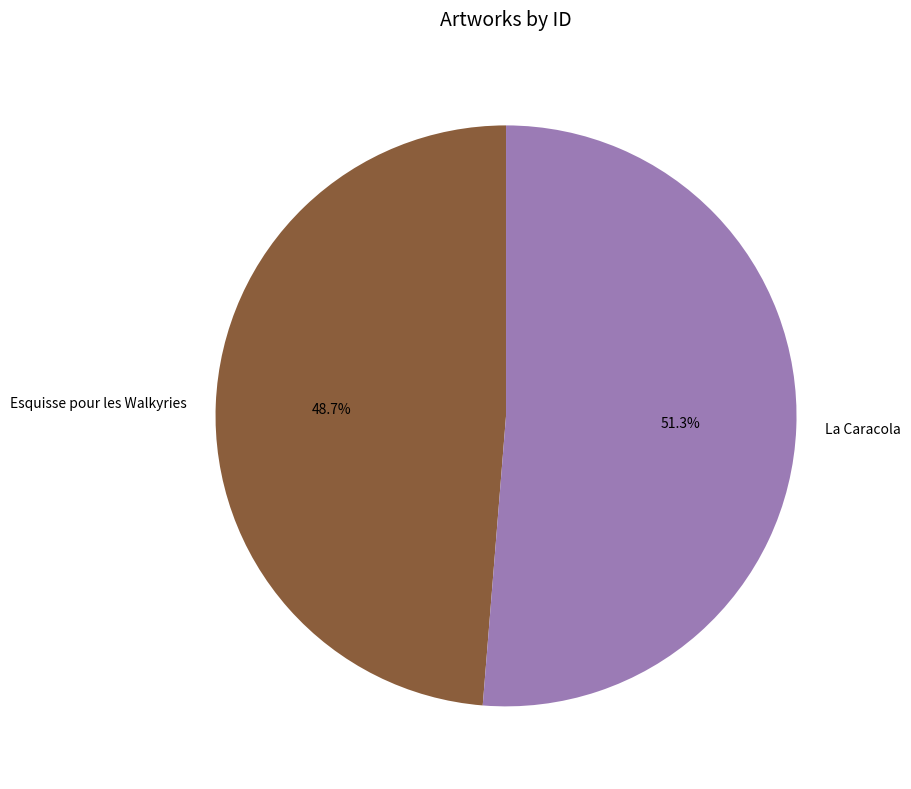

What is the largest slice in the pie chart?

La Caracola